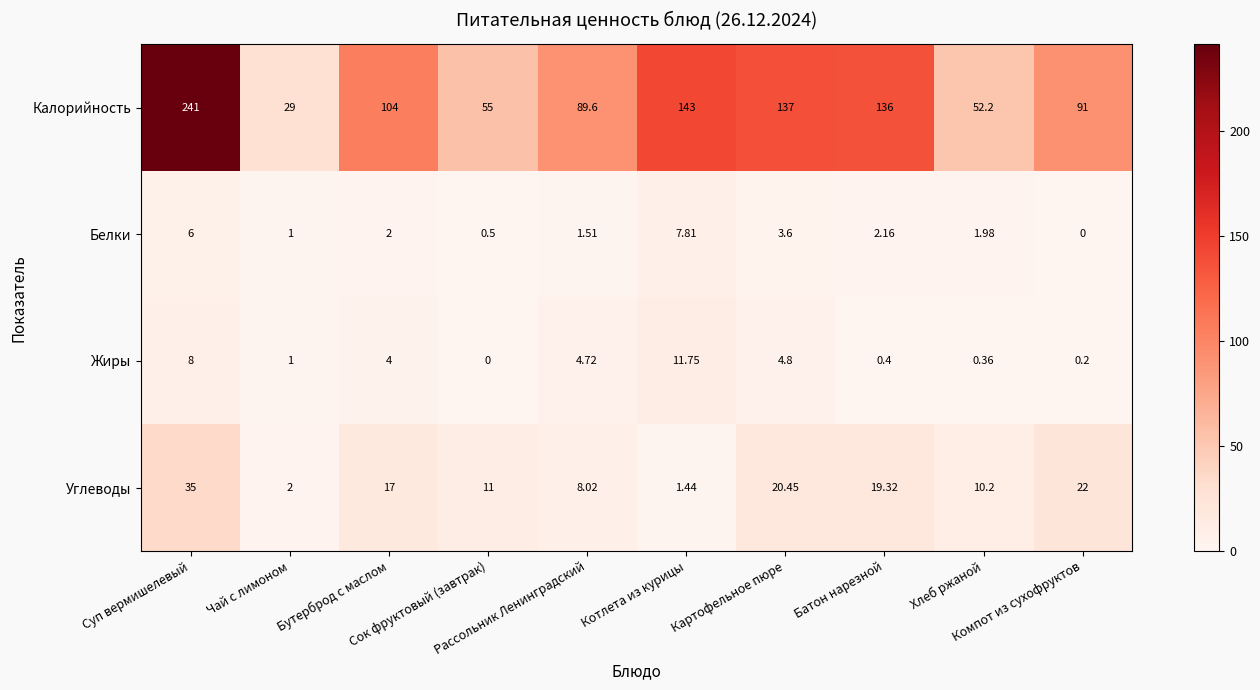

Which series has the largest range (max minus min)?

Калорийность